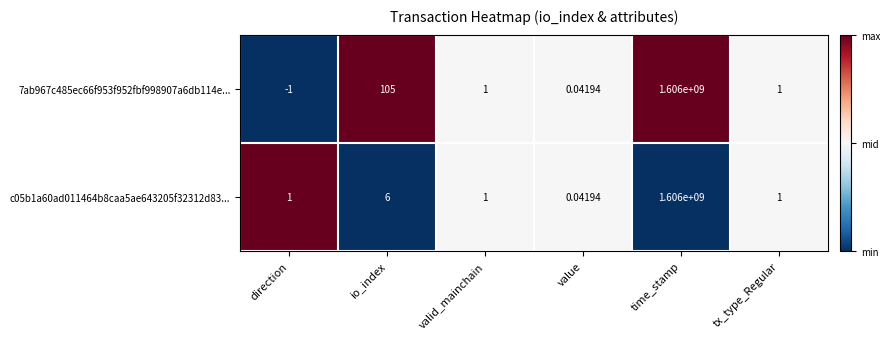

Which category has the highest value across all series?

time_stamp